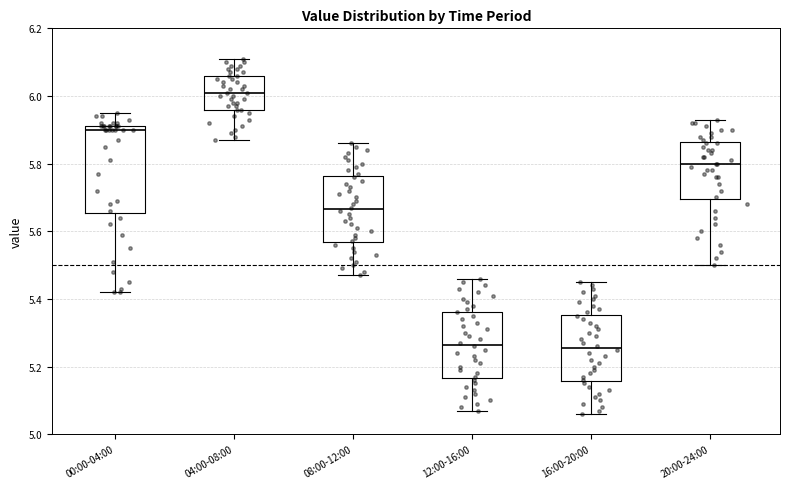

Reading left to right, read every box against the y-axis: the position of its median line, the range the box covers, and the ends of its whiskers. The values are not printed on the chart, so give them approximately, as read against the axis.

00:00-04:00: median 5.90, box 5.66 to 5.92, whiskers 5.42 to 5.96
04:00-08:00: median 6.02, box 5.96 to 6.06, whiskers 5.88 to 6.12
08:00-12:00: median 5.66, box 5.56 to 5.76, whiskers 5.48 to 5.86
12:00-16:00: median 5.26, box 5.16 to 5.36, whiskers 5.08 to 5.46
16:00-20:00: median 5.26, box 5.16 to 5.36, whiskers 5.06 to 5.46
20:00-24:00: median 5.80, box 5.70 to 5.86, whiskers 5.50 to 5.94